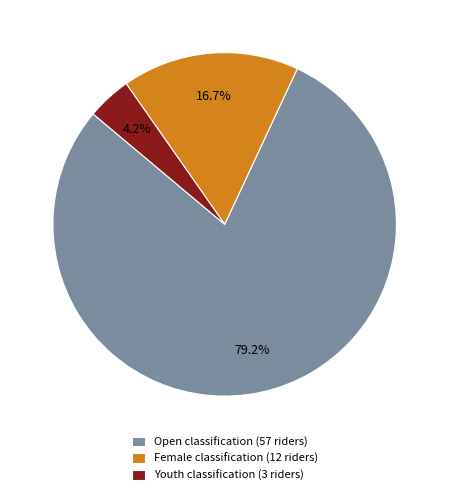

Does Female account for over 50% of the chart?

No